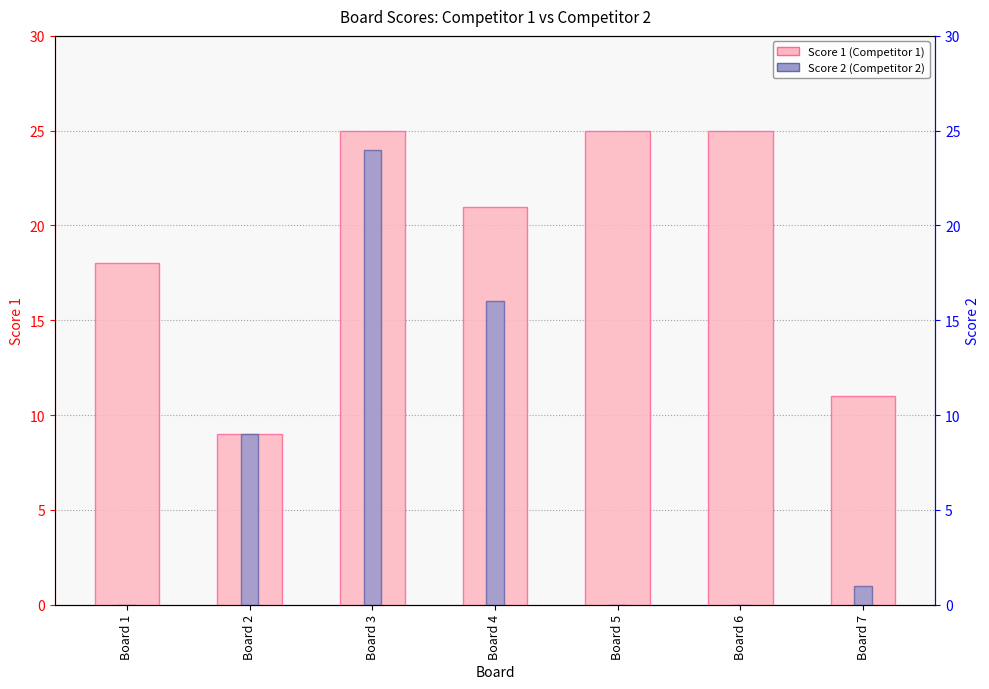

How many values in the Score 1 series are below 21?

3